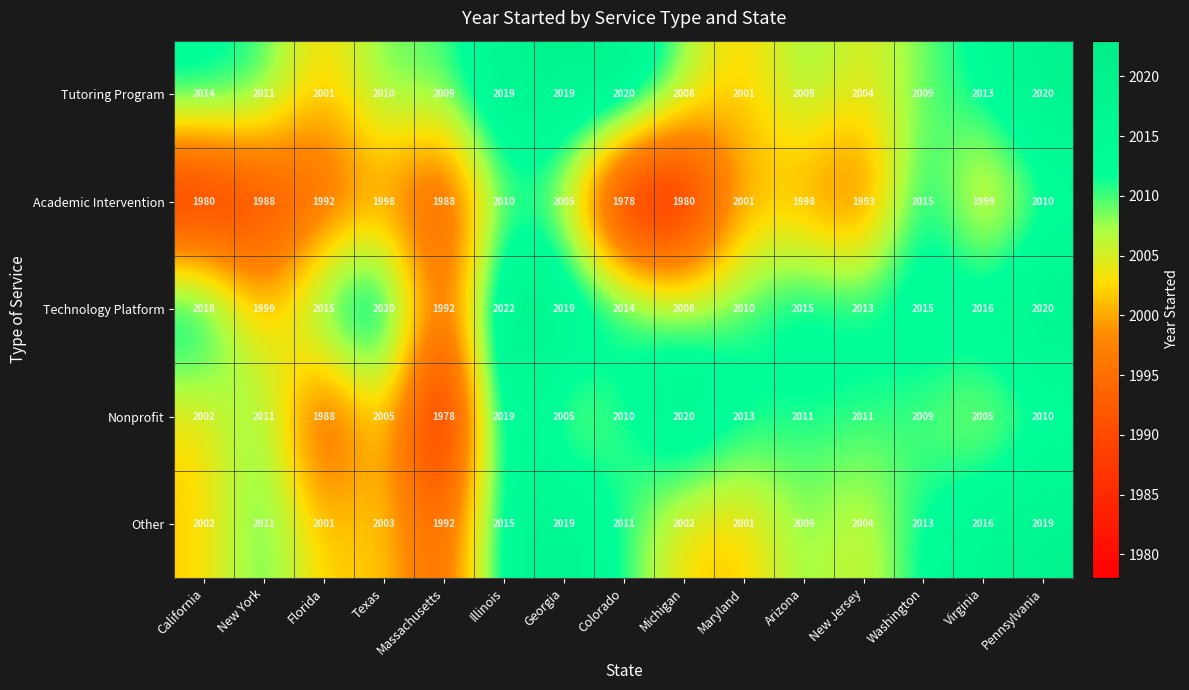

The value of Technology Platform at Virginia is 2016. True or false?

True